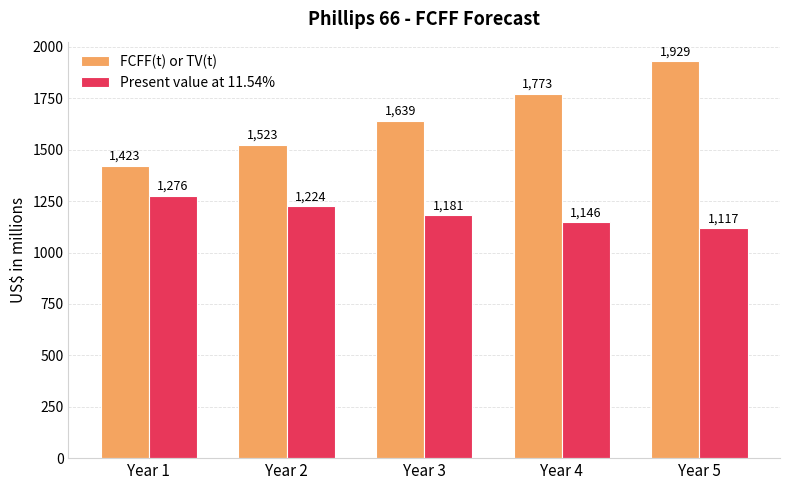

The FCFF(t) or TV(t) series shows 1523 at Year 2. True or false?

True